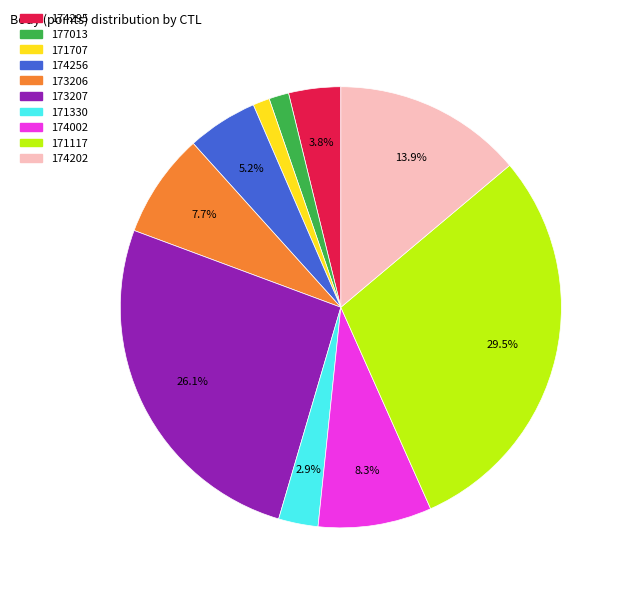

Does any single category account for the majority?

No